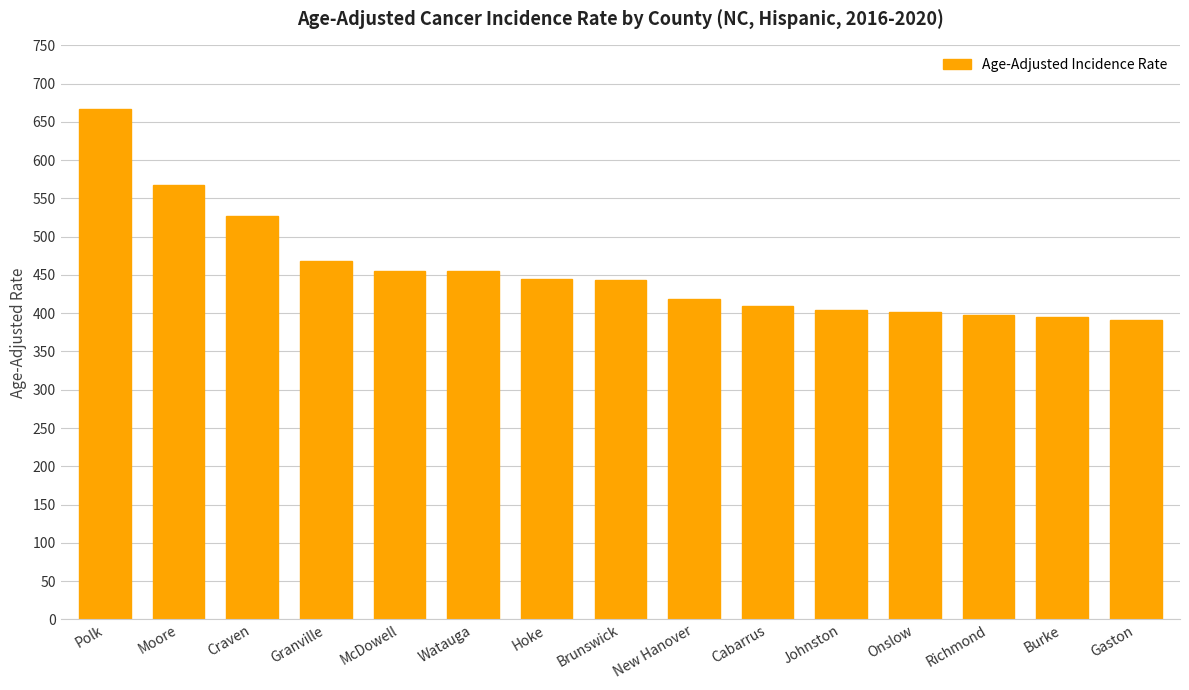

Read the value at Cabarrus.

408.8